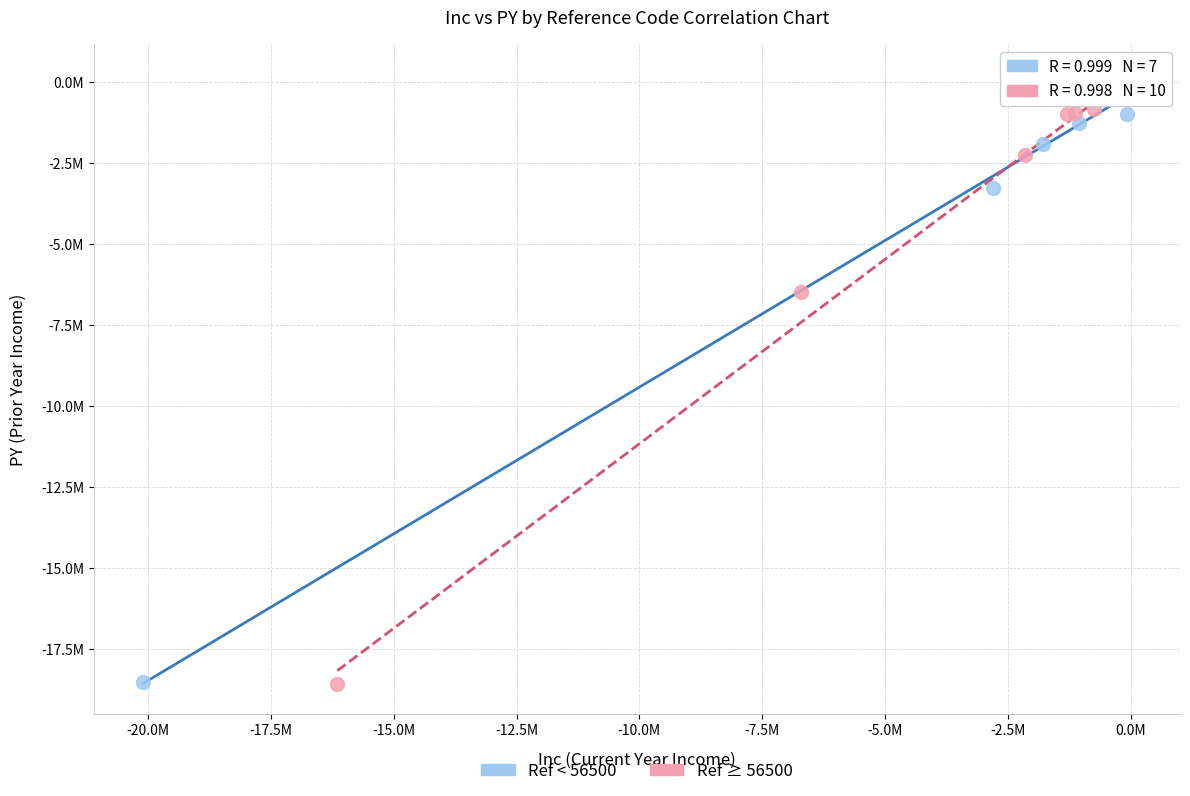

What are all the series names shown in the legend?

Ref < 56500, Ref ≥ 56500